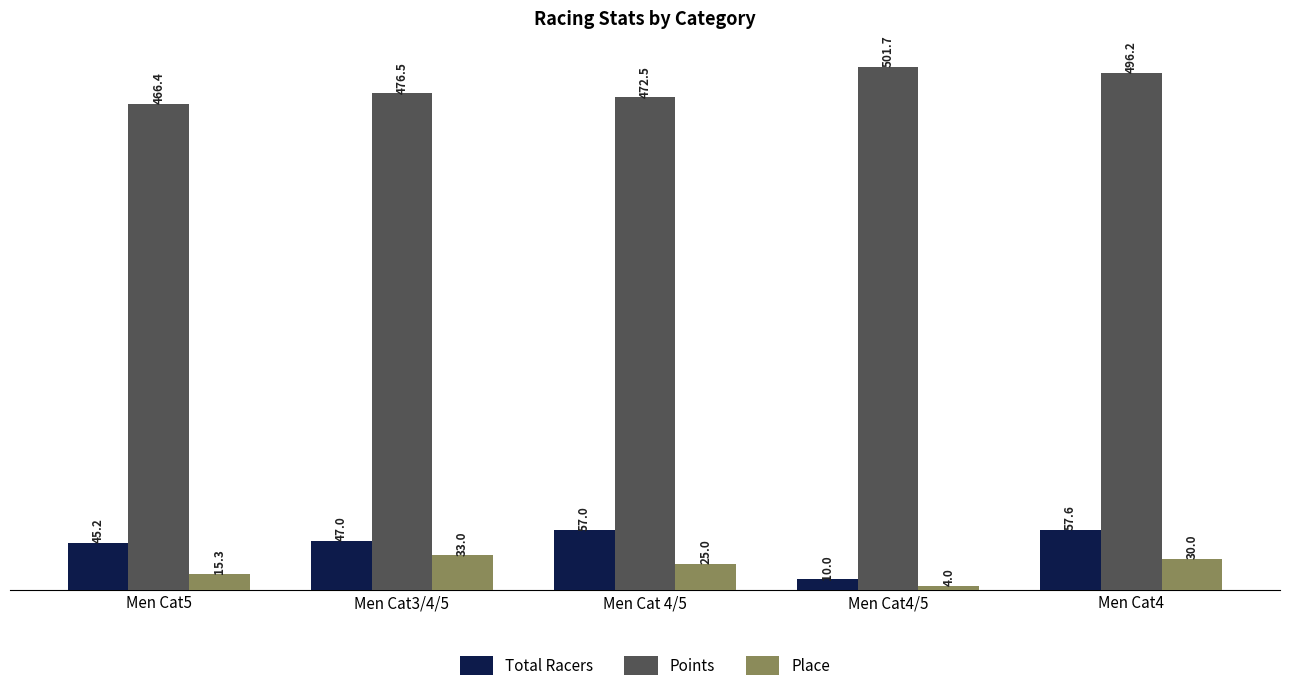

The Points series shows 496.2 at Men Cat4. True or false?

True